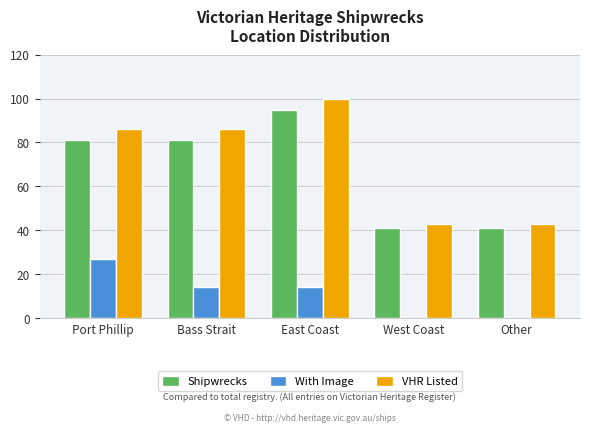

Is the value of Shipwrecks at East Coast greater than the value of With Image at Other?

Yes